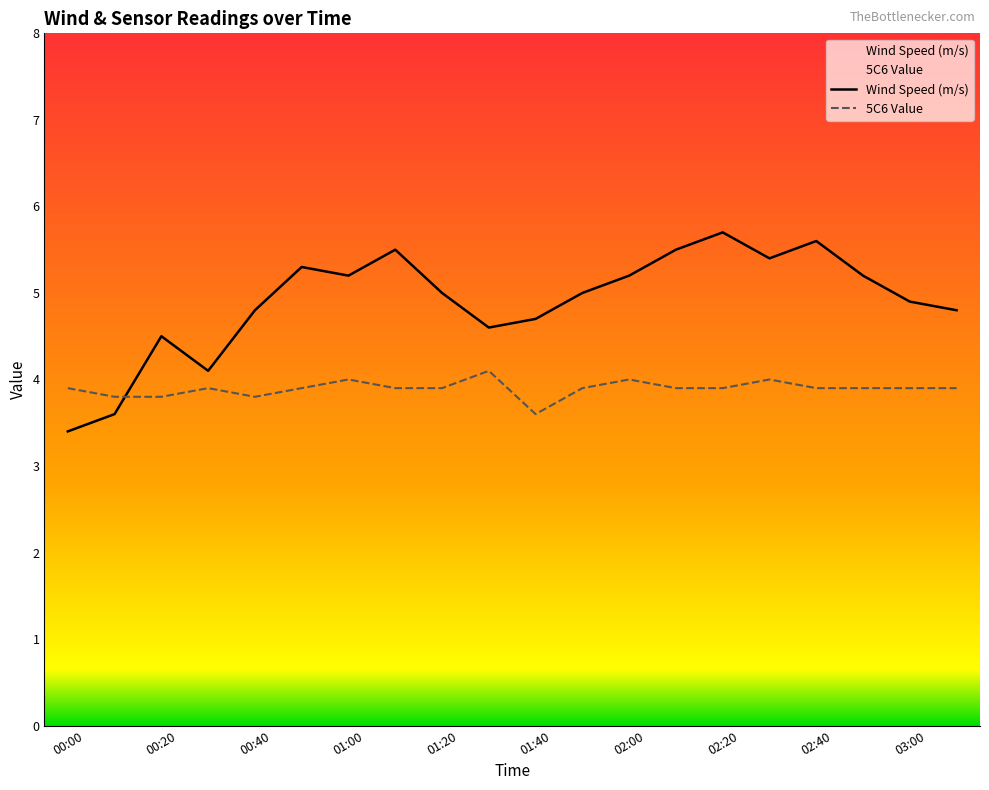

At 01:40, list the series in order from smallest to largest.

5C6 Value, Wind Speed (m/s)